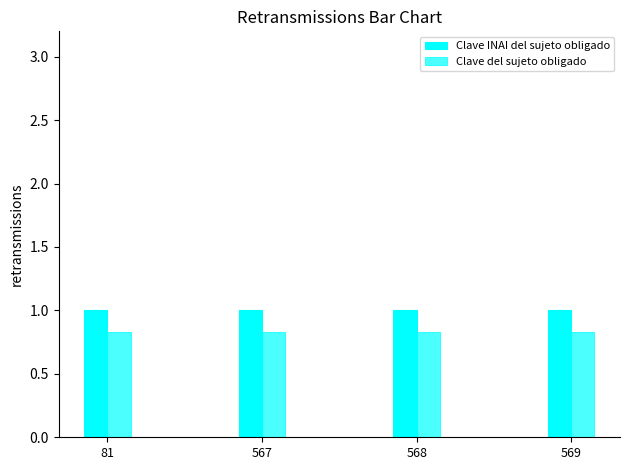

List the series in order of their peak value, highest first.

Clave INAI del sujeto obligado, Clave del sujeto obligado